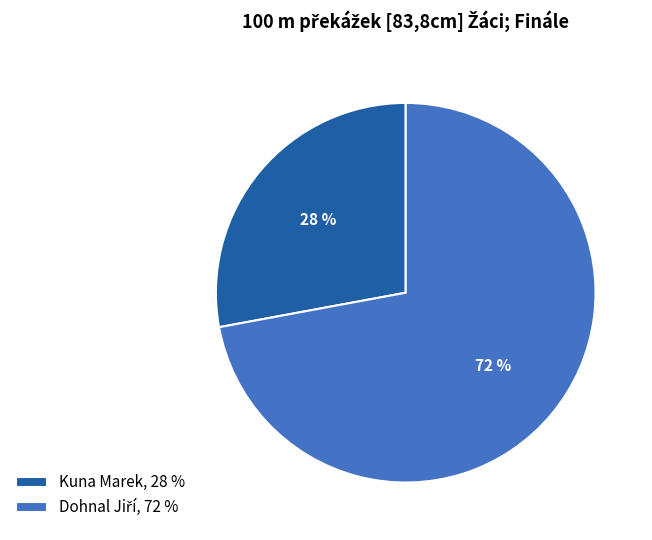

To the nearest percent, what is the difference between the largest and smallest slice percentages?

44%